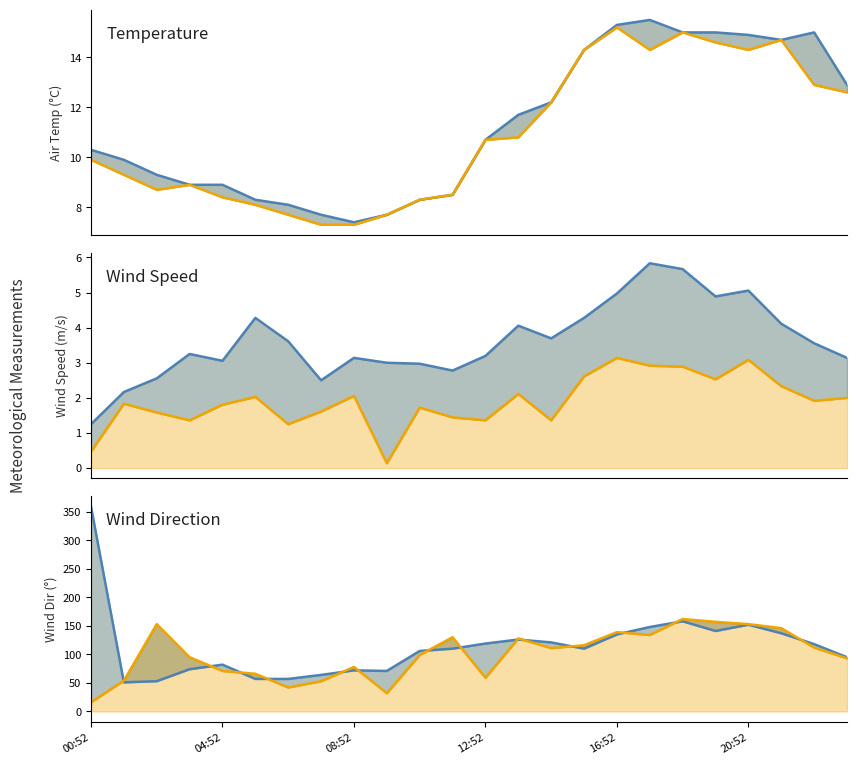

What is the label of the 24th point from the right?

00:52